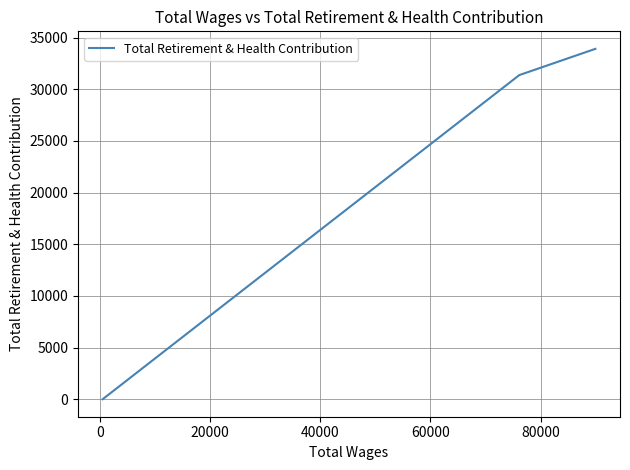

What is the average value?

21764